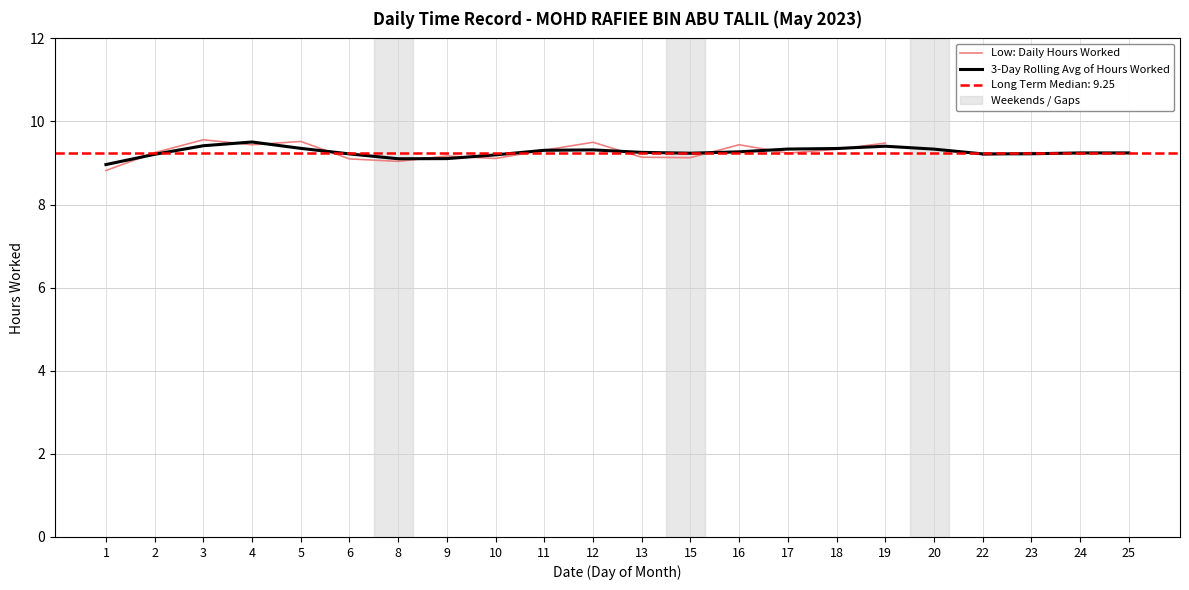

Which series has the largest range (max minus min)?

Low: Daily Hours Worked